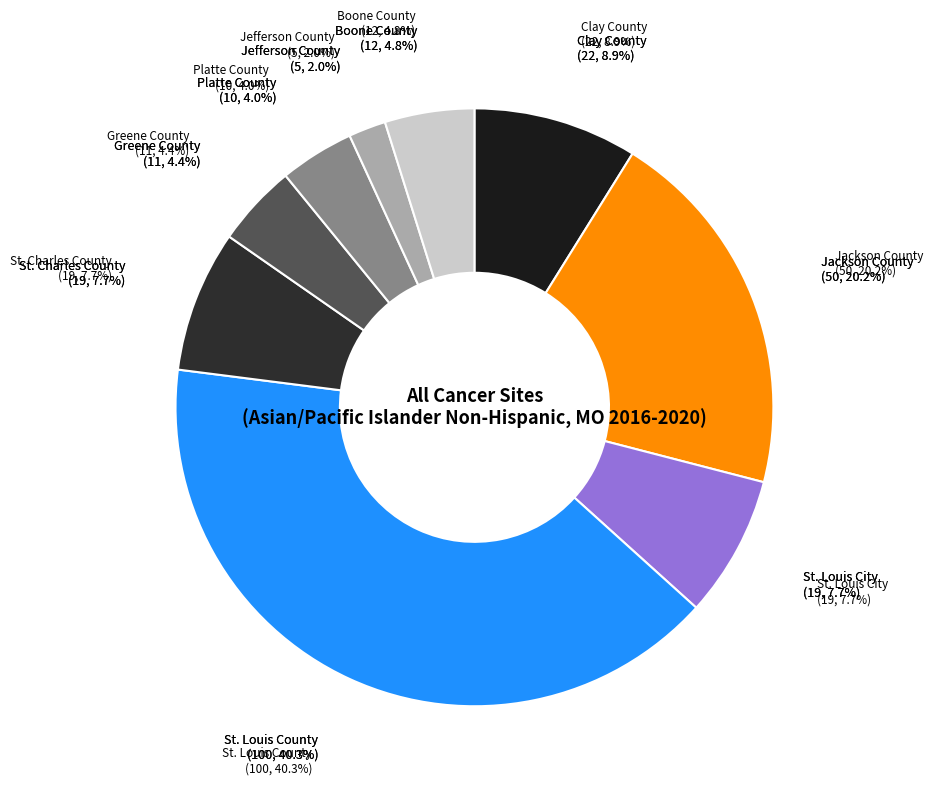

What percentage is the St. Charles County slice, to the nearest percent?

8%